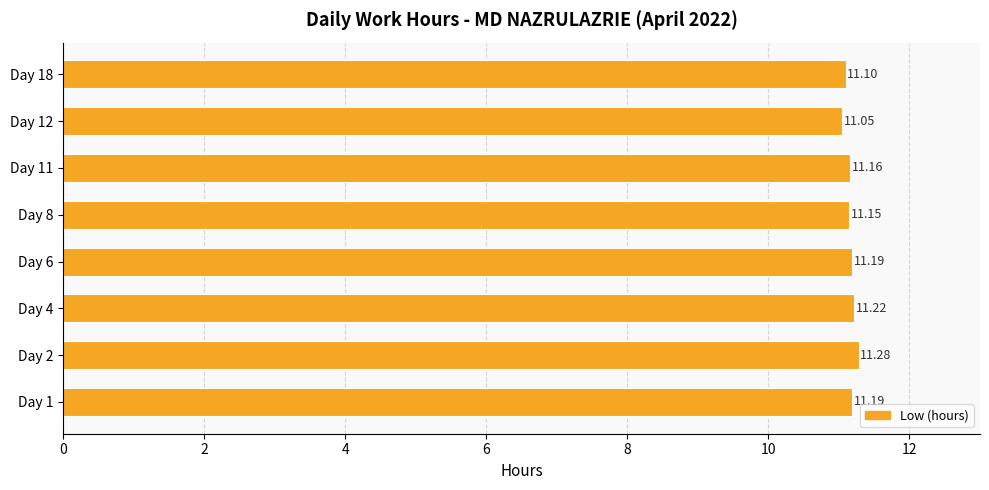

What is the sum of all values?

89.3